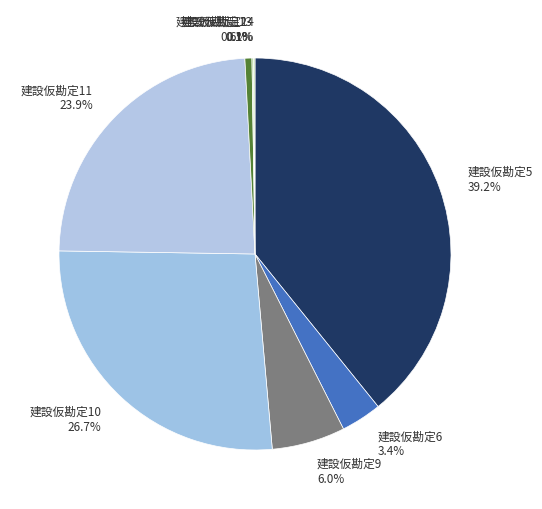

What portion of the pie excludes 建設仮勘定5?

60.8%